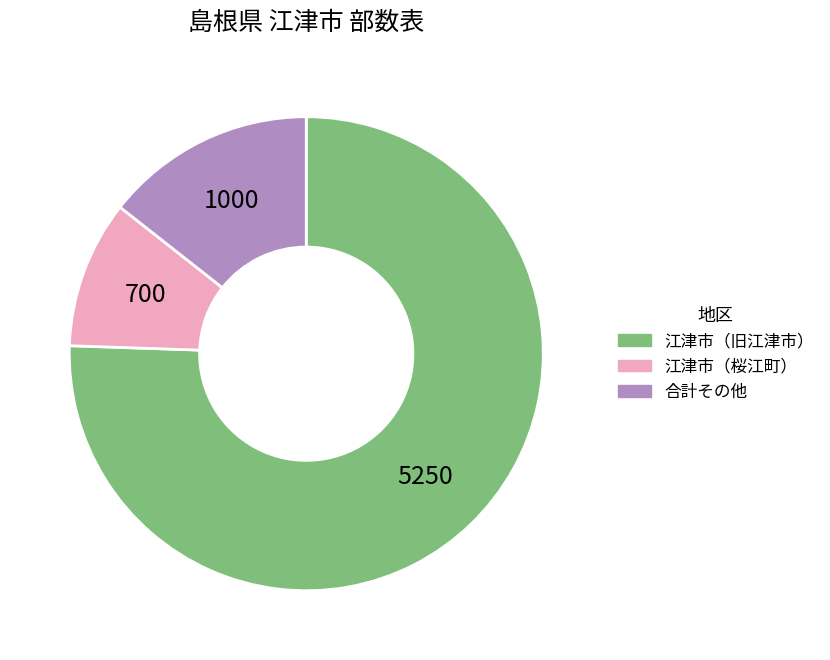

Is there a majority slice in this chart?

Yes